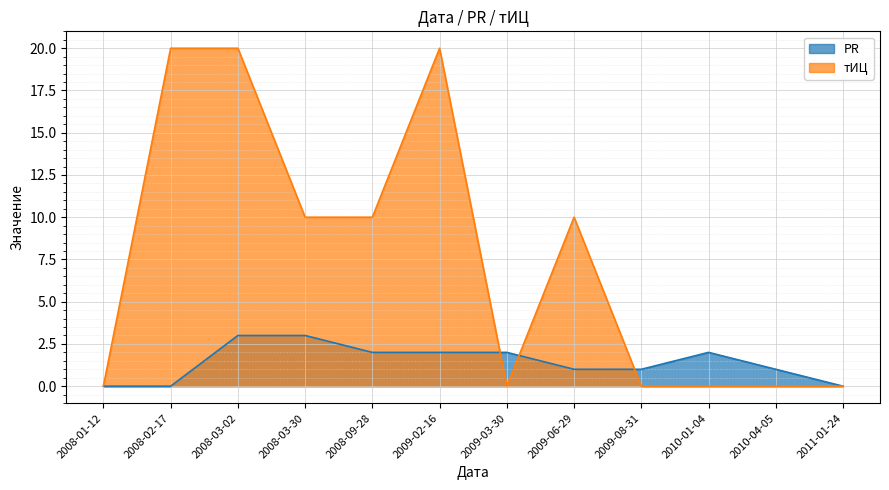

List the series in order of their peak value, highest first.

тИЦ, PR